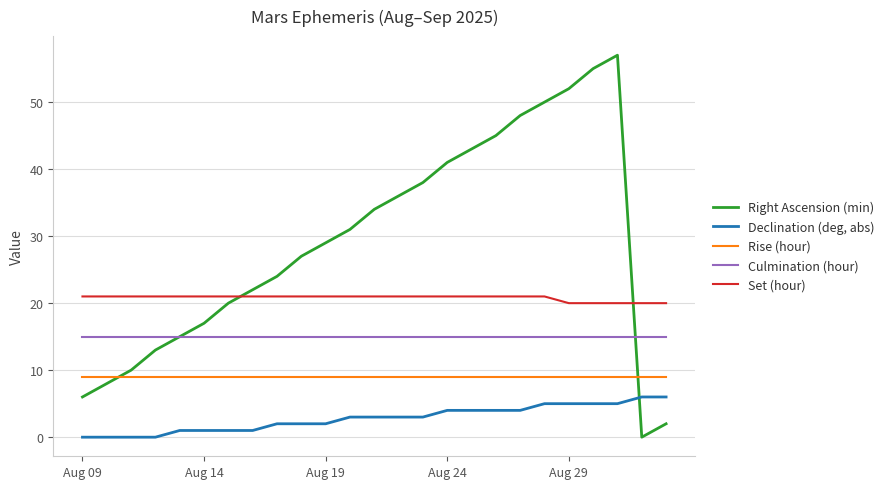

Which series has the largest range (max minus min)?

Right Ascension (min)